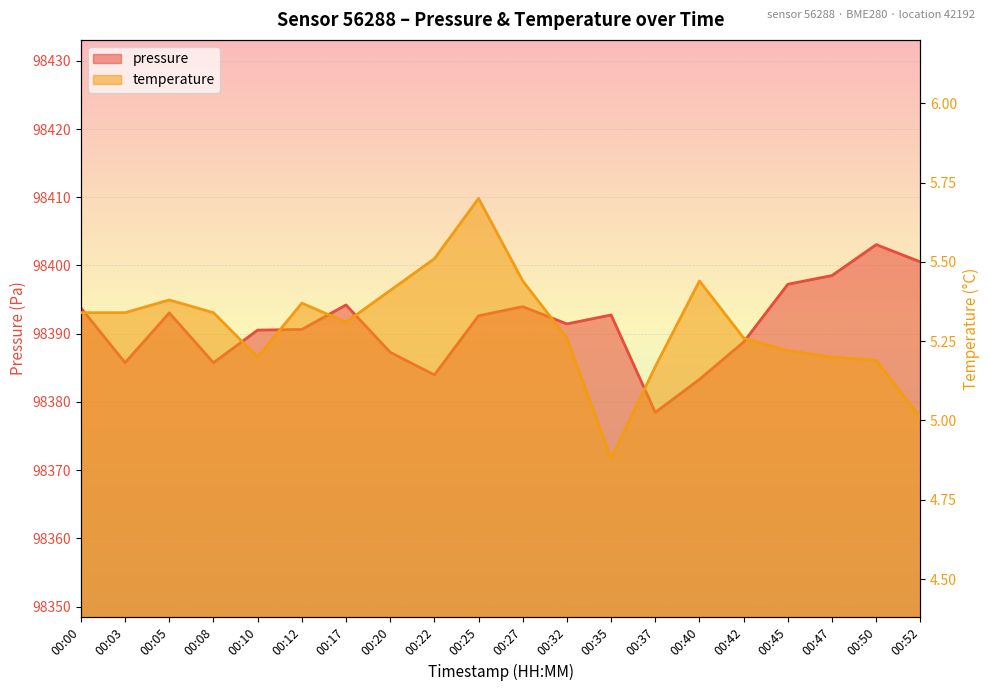

What is the lowest value of the temperature series?

4.9